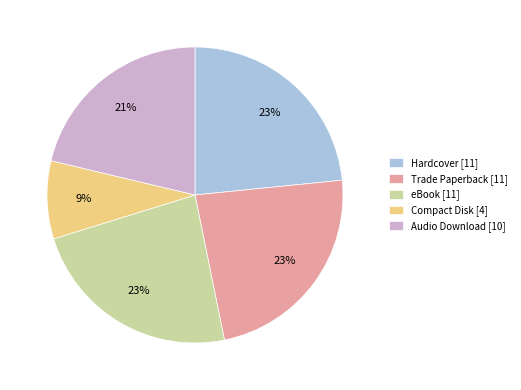

Does Compact Disk account for over 50% of the chart?

No